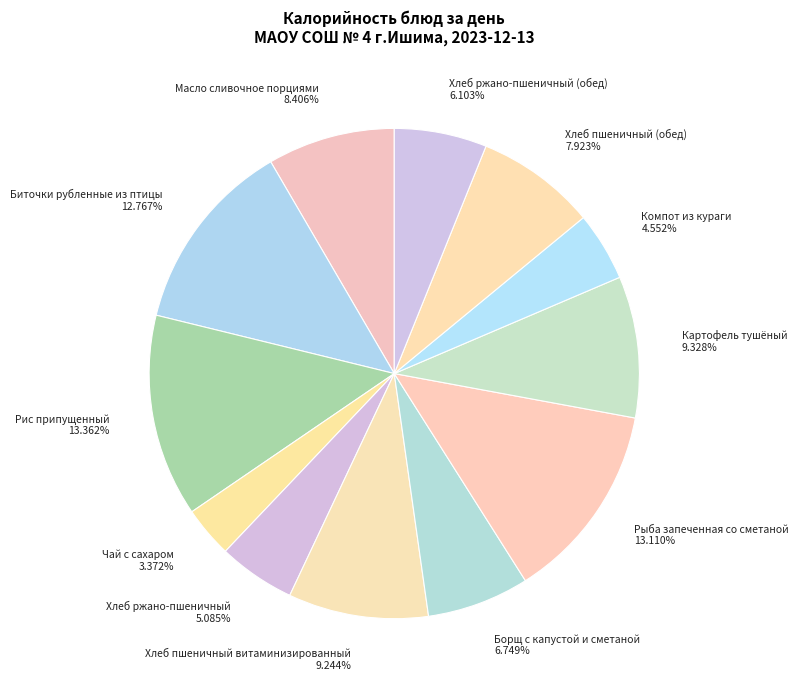

Is there any slice that represents more than half of the pie?

No